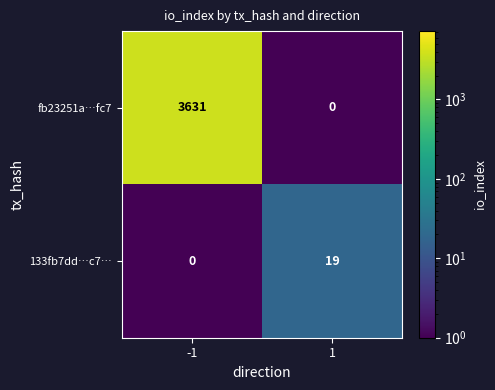

What is the difference between the fb23251a…fc7 values at 1 and -1?

3631